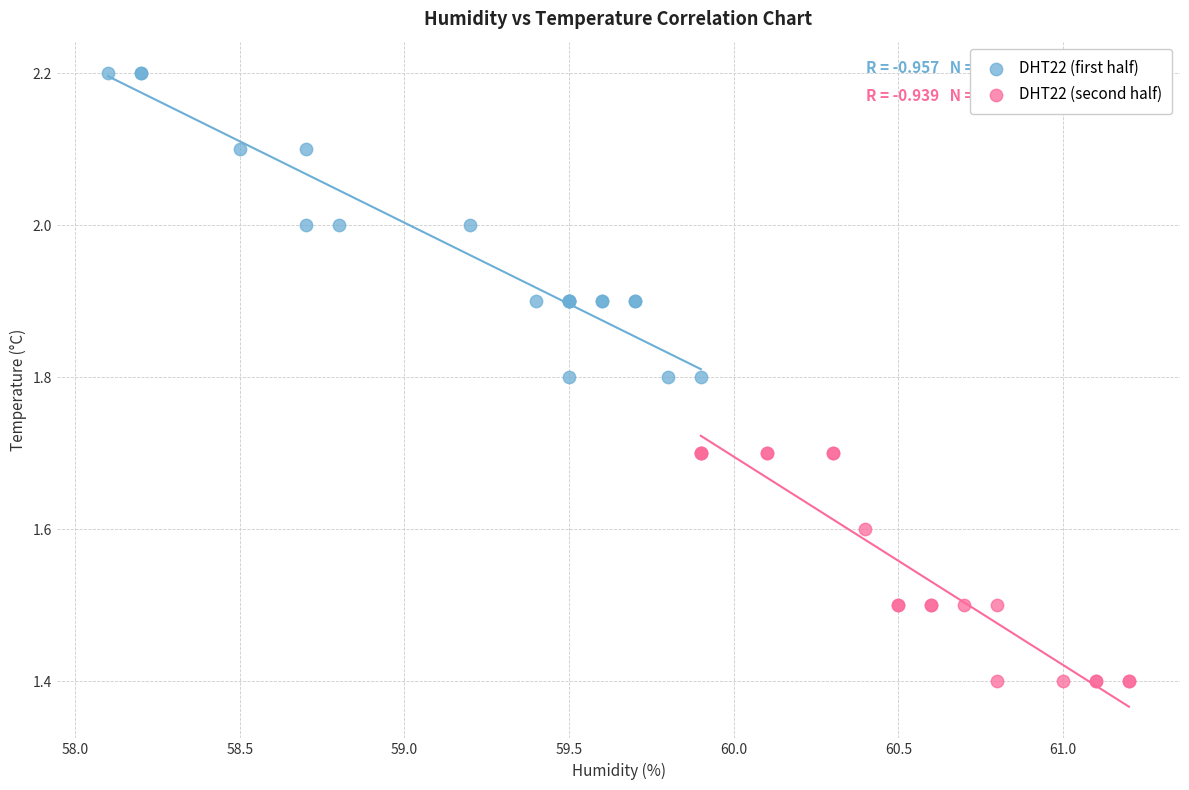

Which series contains the highest Y value?

DHT22 (first half)